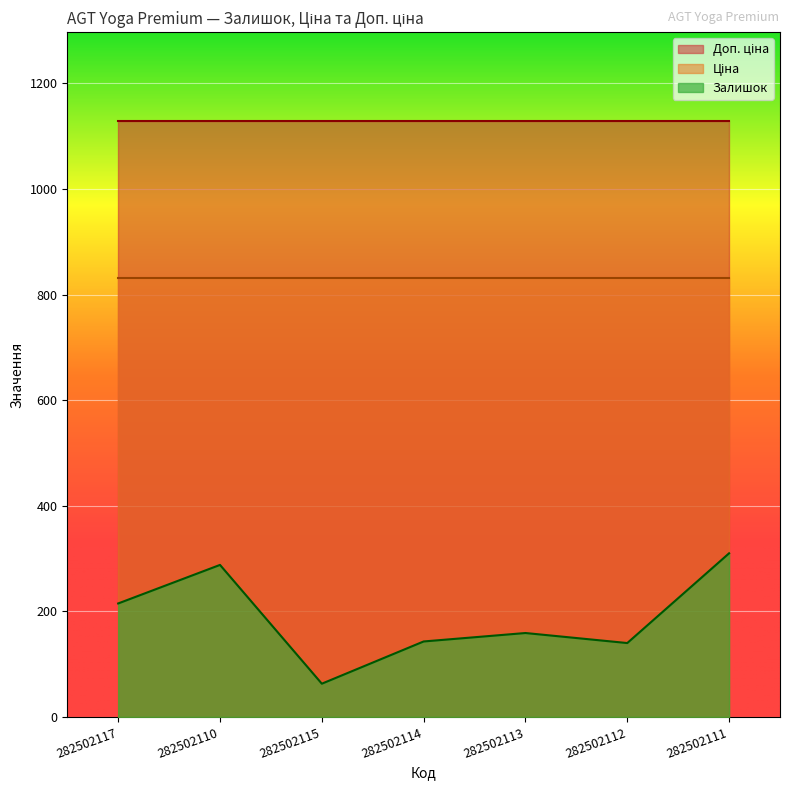

What is the sum of the Ціна values at 282502113 and 282502111?

1664.8